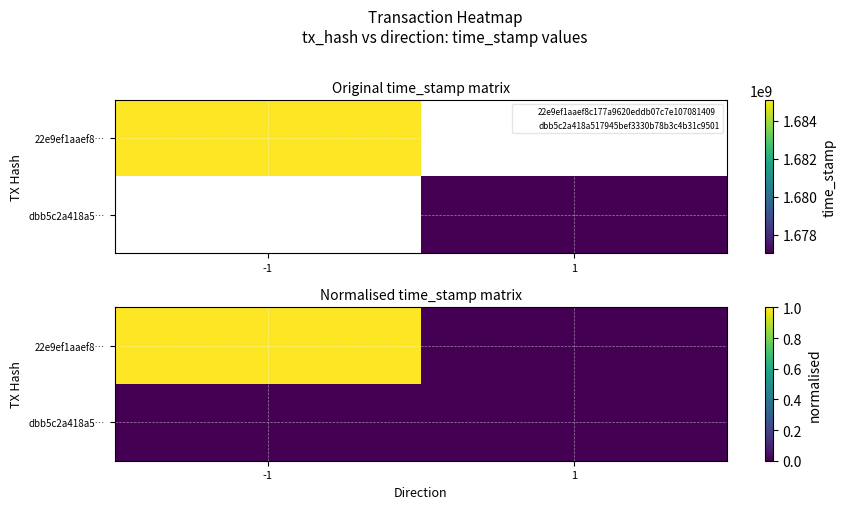

True or false: 22e9ef1aaef8… has a value of 1.0 at -1.

True